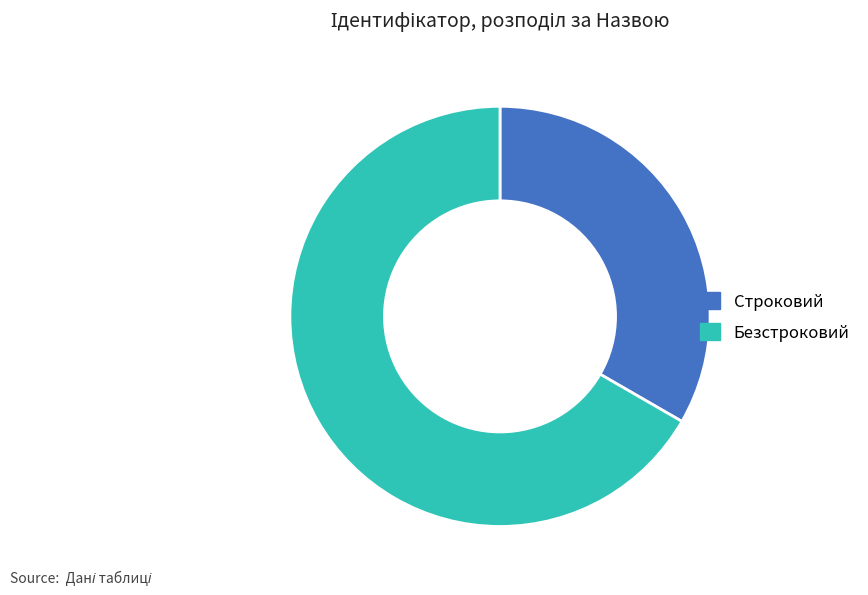

Which slice represents more than half of the pie?

Безстроковий